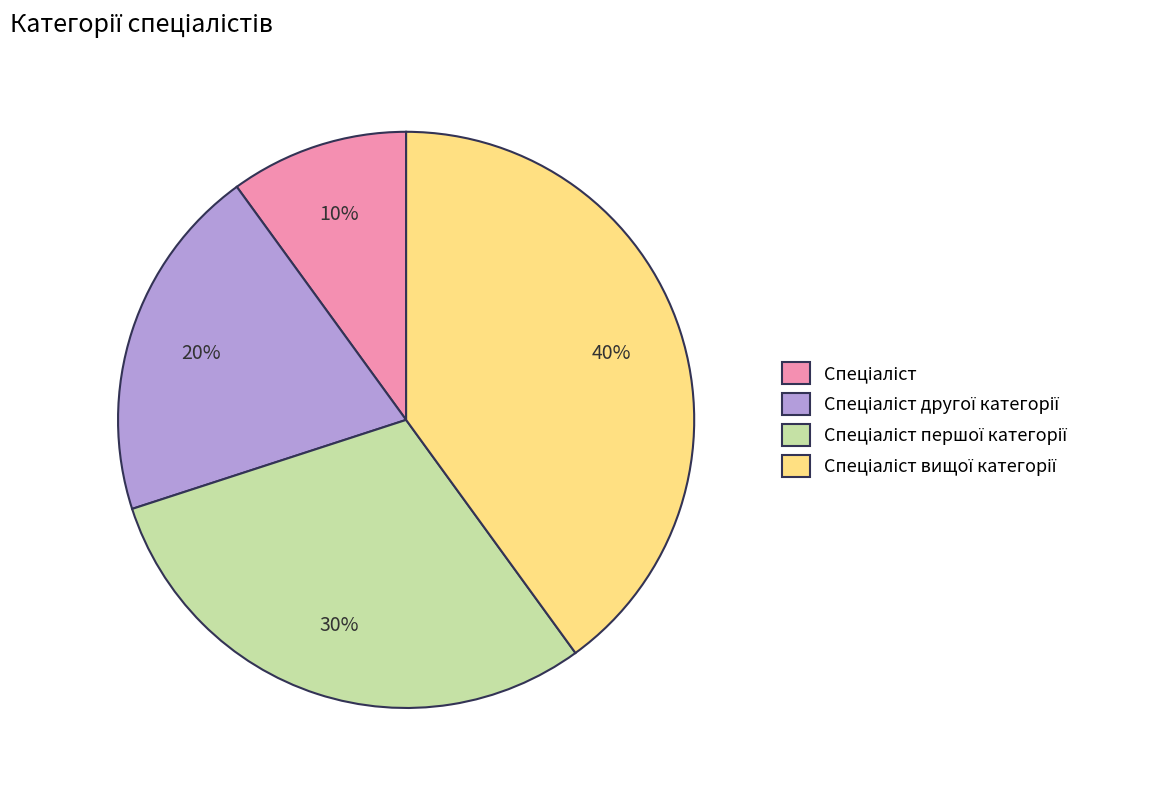

Does any single category account for the majority?

No